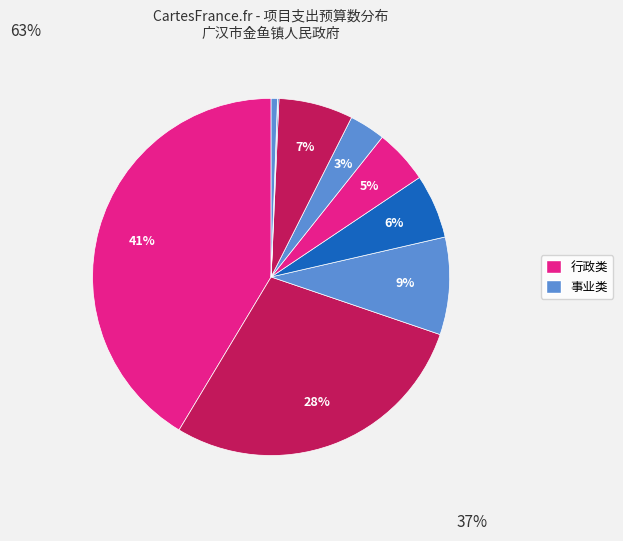

How many segments does this pie chart have?

10